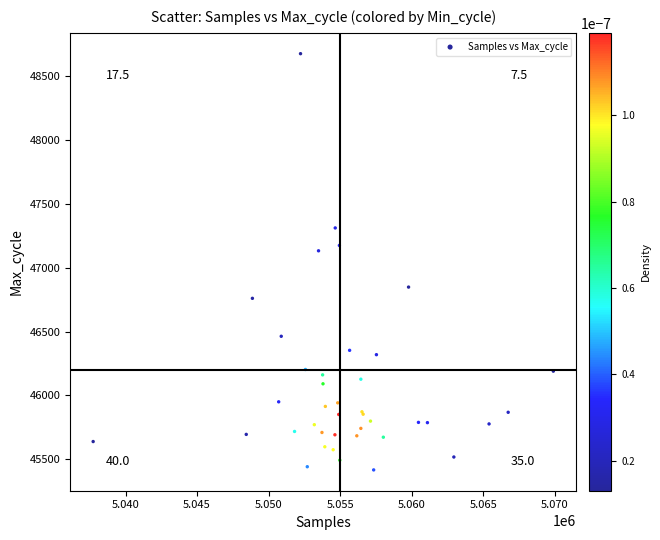

What Y value in the scatter plot is closest to 47046?

47132